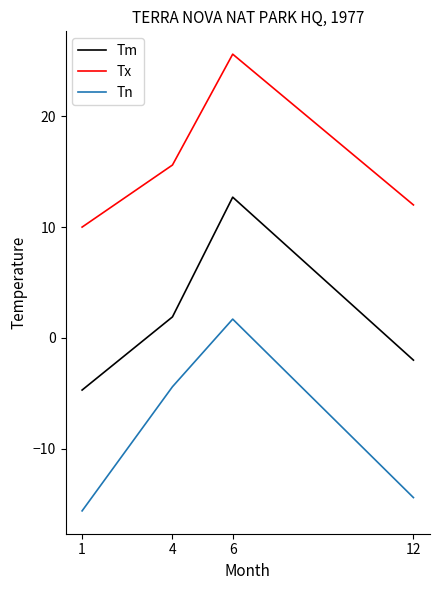

How many values in Tn are below zero?

3